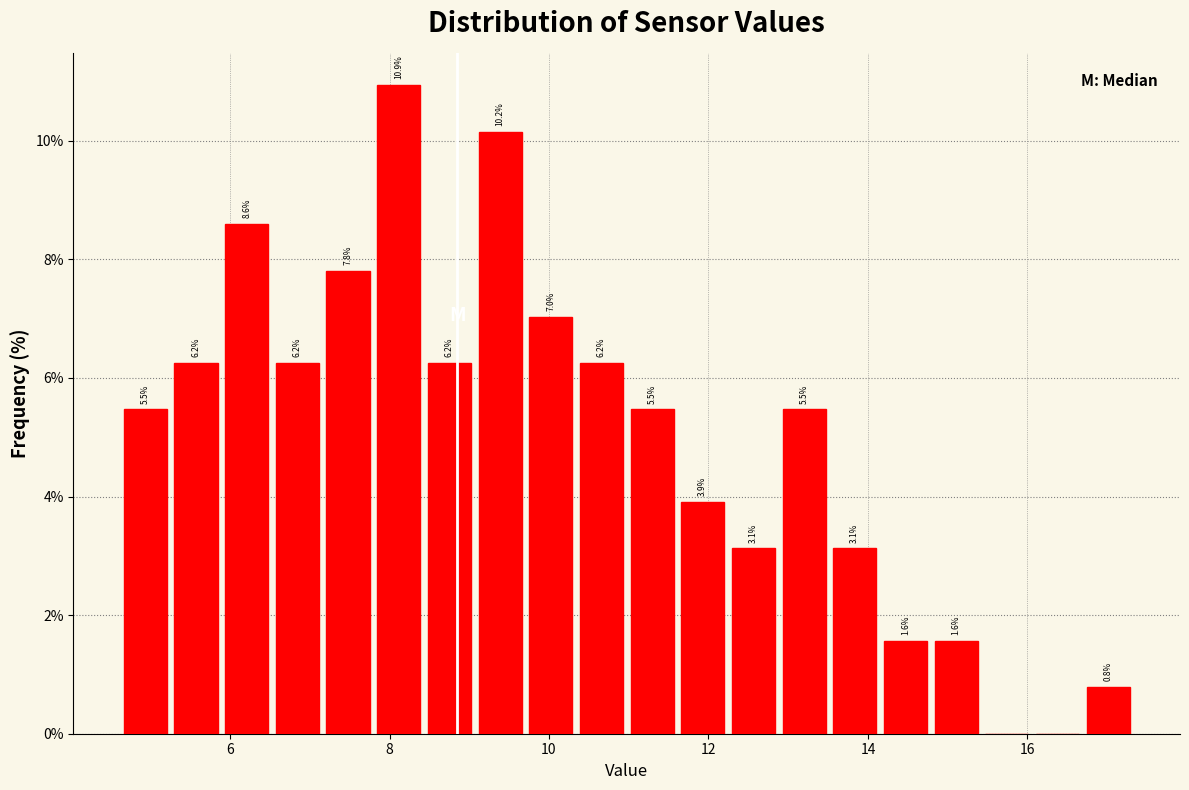

Around what value on the x-axis is the tallest bar? Give the approximate position of its centre, as read against the axis.

8.2